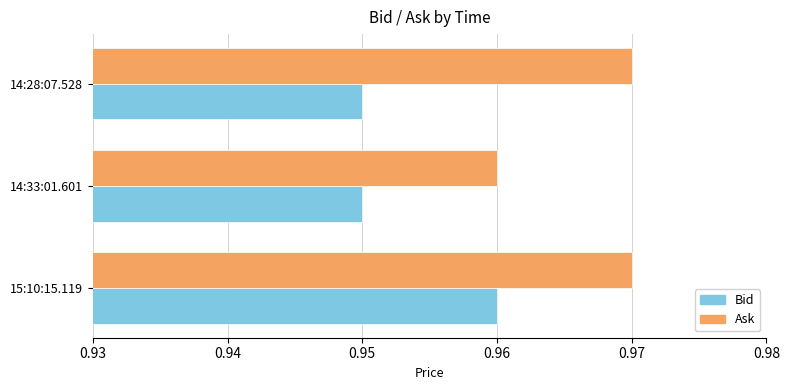

What is the sum of the Bid values at 14:33:01.601 and 14:28:07.528?

1.9